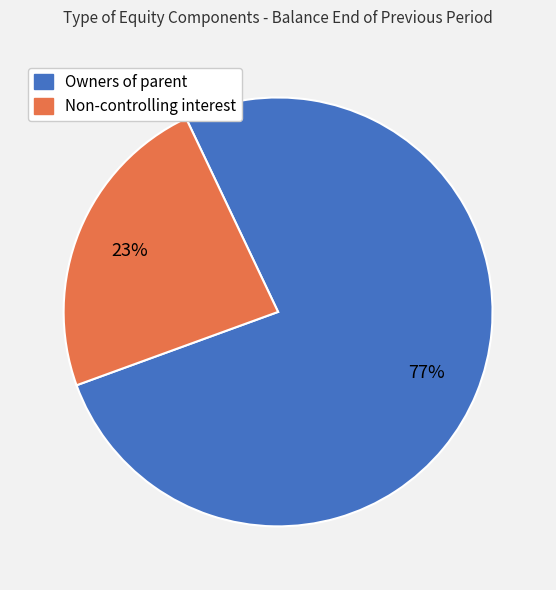

Does any single category account for the majority?

Yes